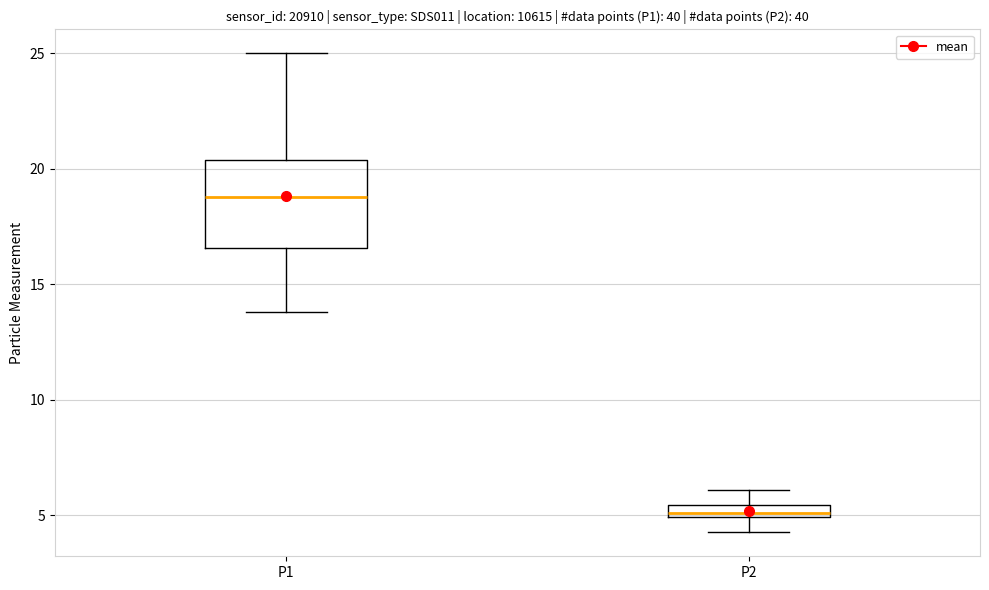

Where is the lower edge of the box for P2 on the y-axis? The values are not printed on the chart, so give them approximately, as read against the axis.

5.0